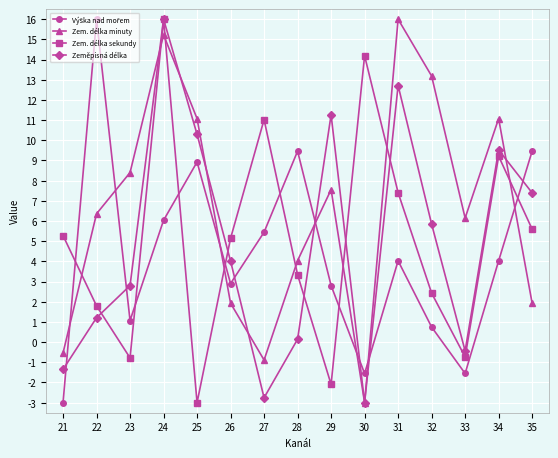

Does the chart have visible grid lines?

Yes